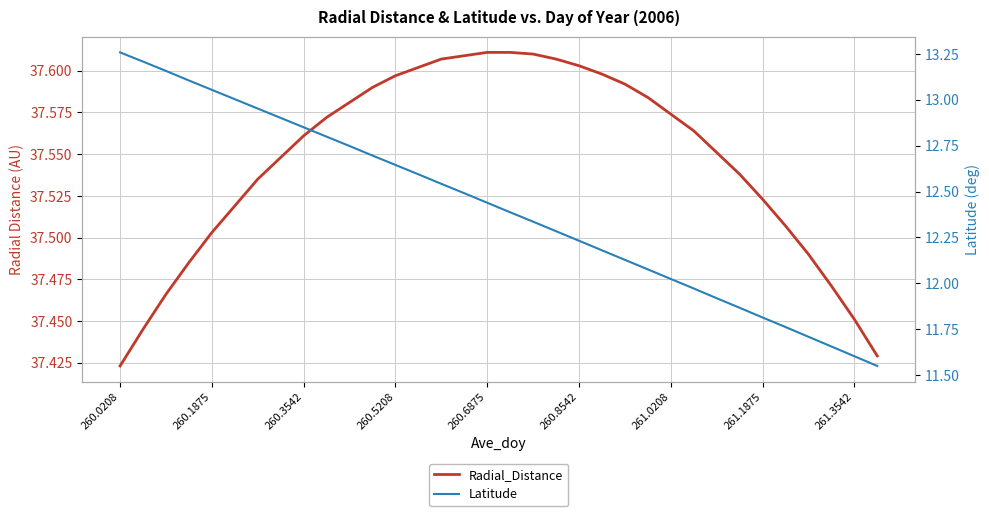

How many categories are shown in the chart?

34